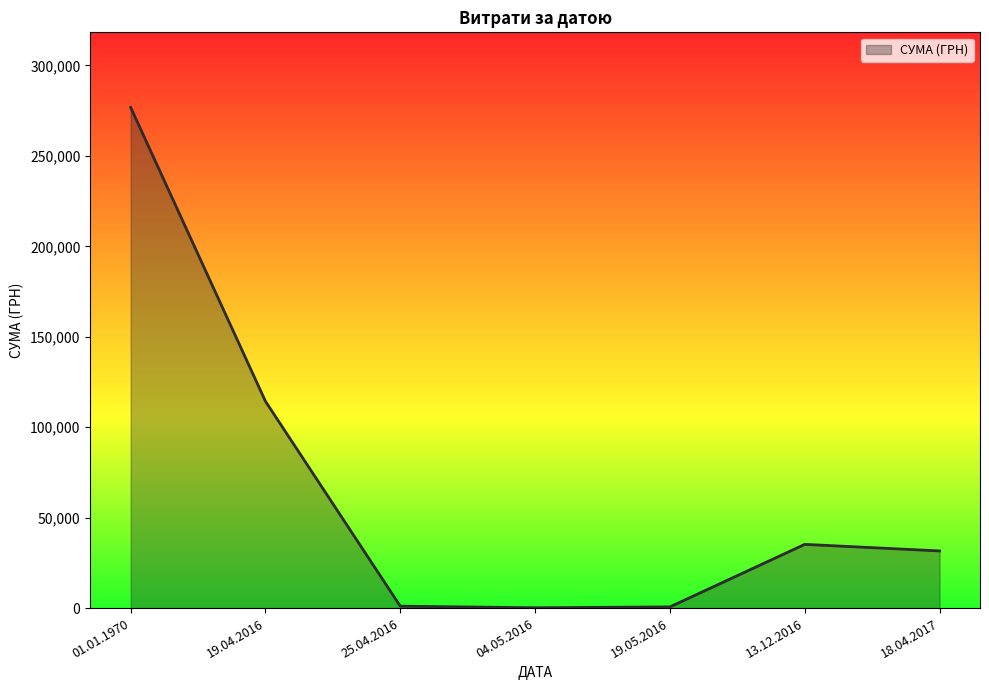

True or false: there are more than 2 points higher than both neighbors.

False